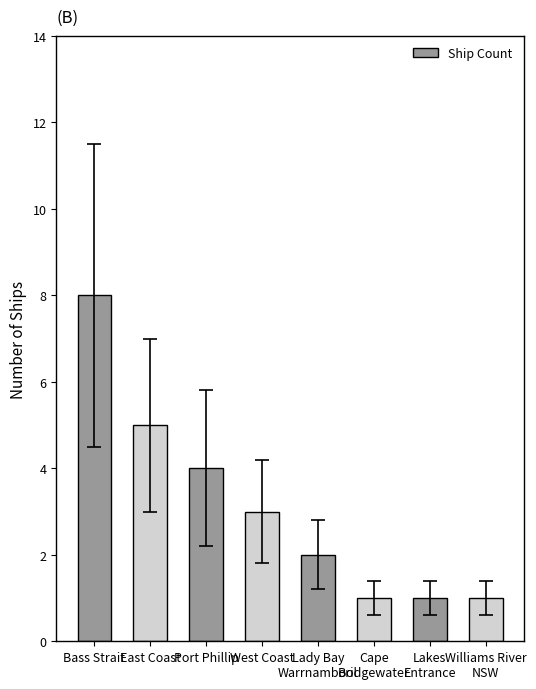

Which category has the highest value across all series?

Bass Strait